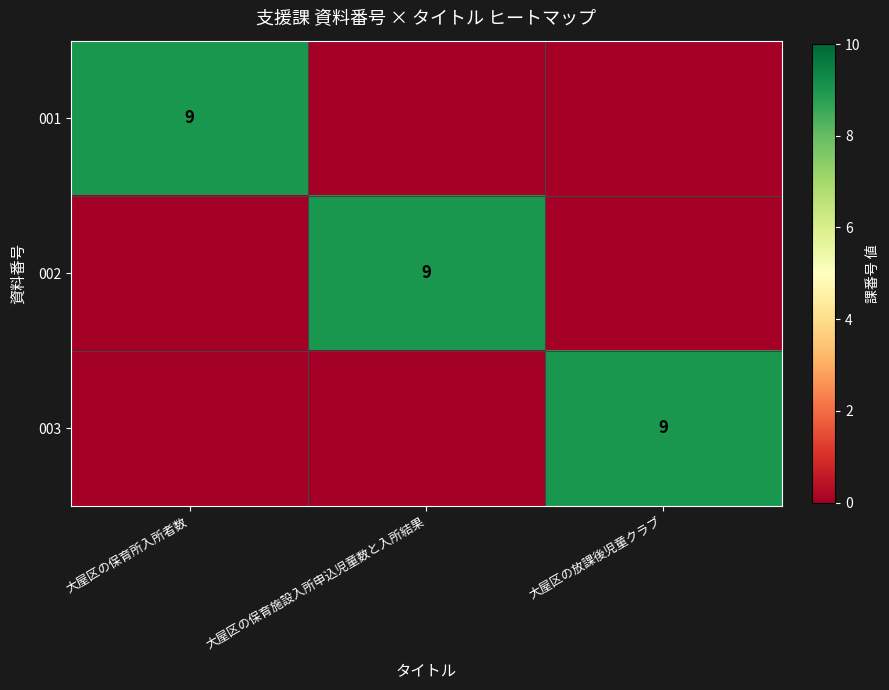

At which category does the chart reach its peak across all series?

大屋区の保育所入所者数